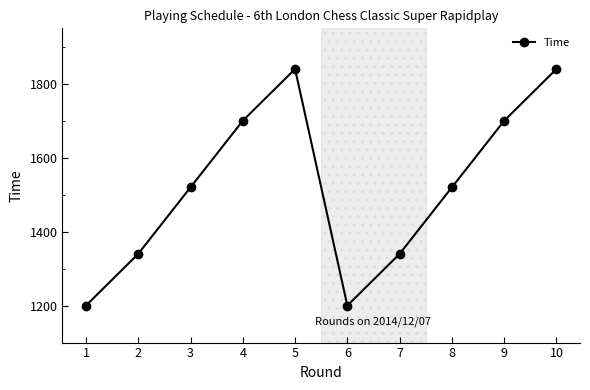

What is the minimum value shown in the chart?

1200